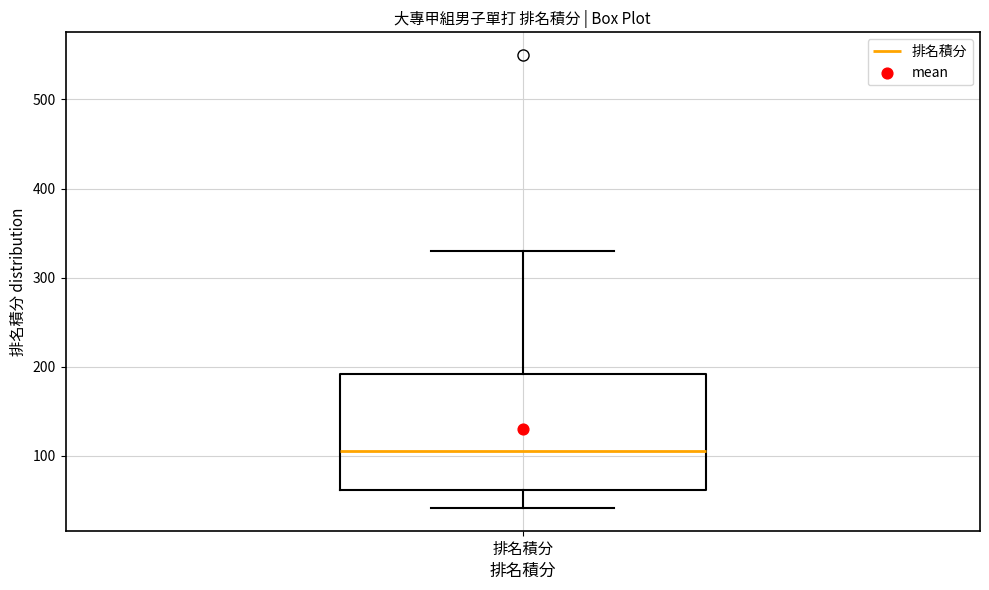

Where does the median line of the box for 排名積分 sit on the y-axis? The values are not printed on the chart, so give them approximately, as read against the axis.

110